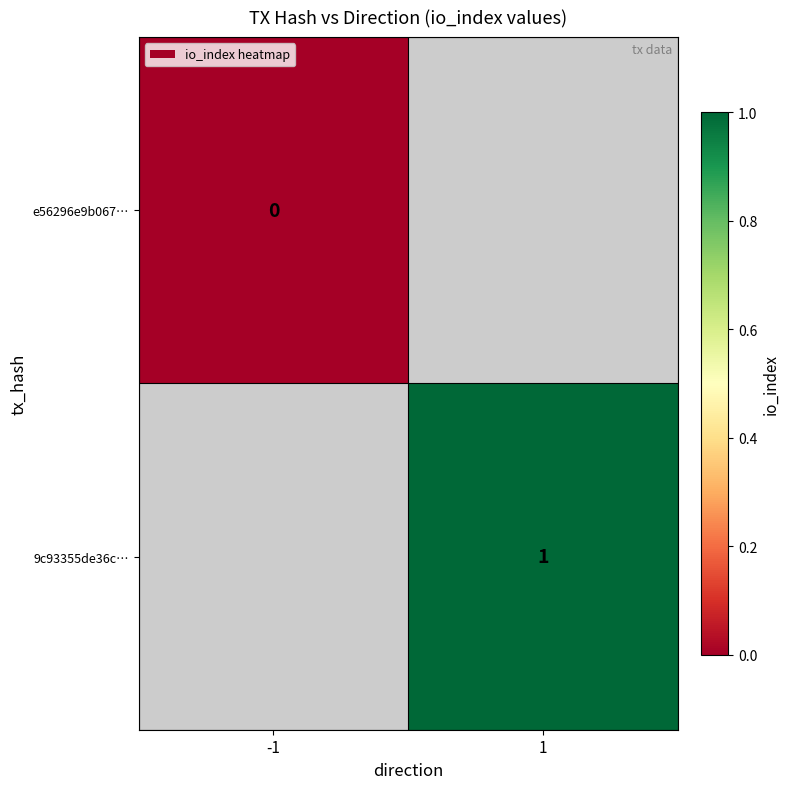

At how many categories does at least one series exceed 0?

1